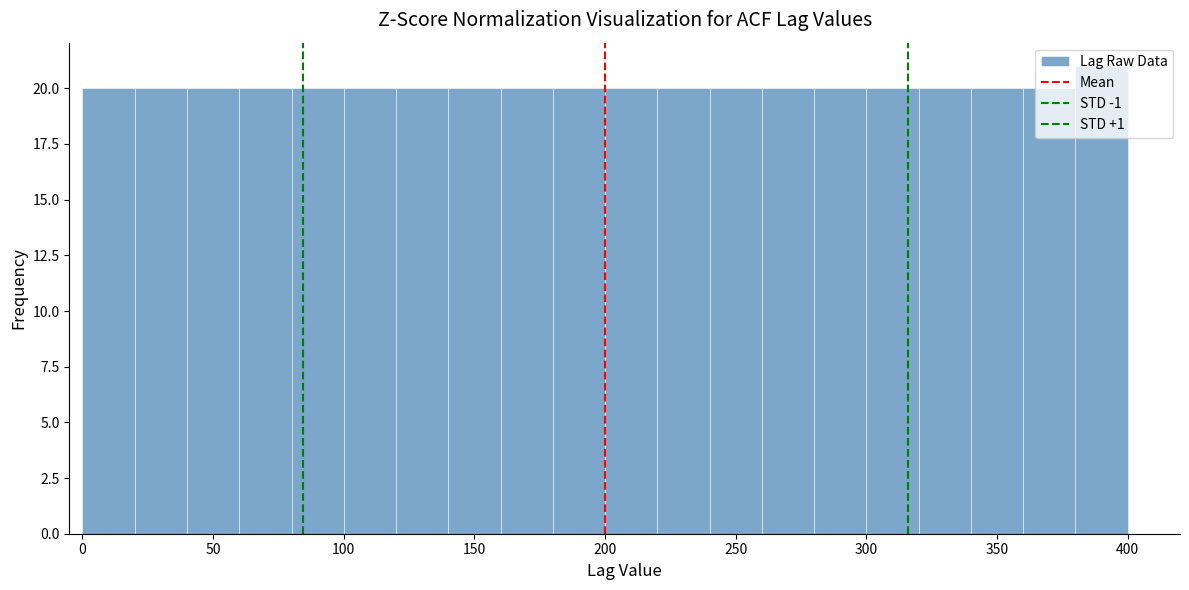

Which range on the x-axis has the tallest bar?

380 to 400